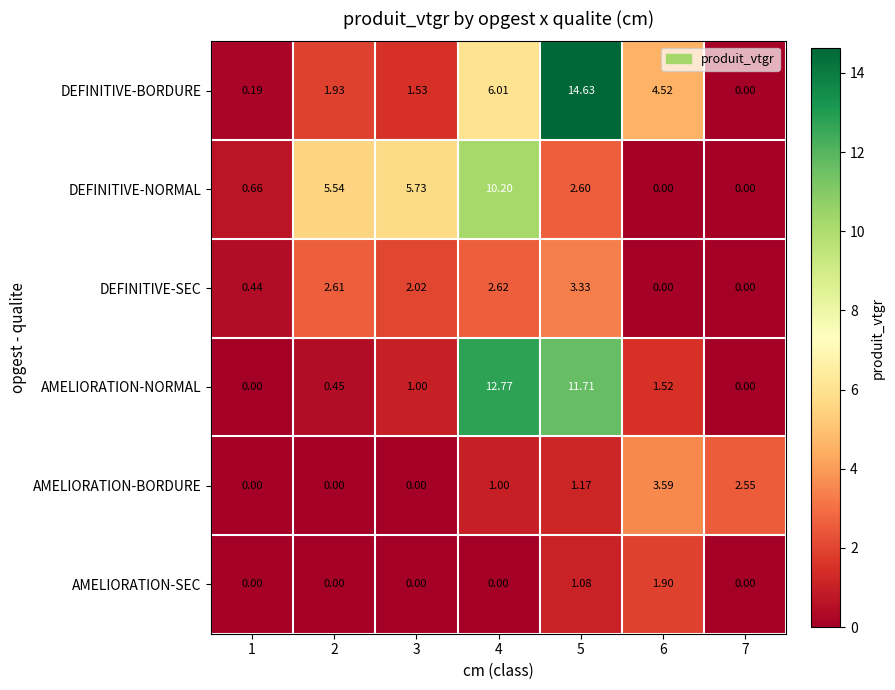

Between 2 and 4, which series saw the biggest shift?

AMELIORATION-NORMAL